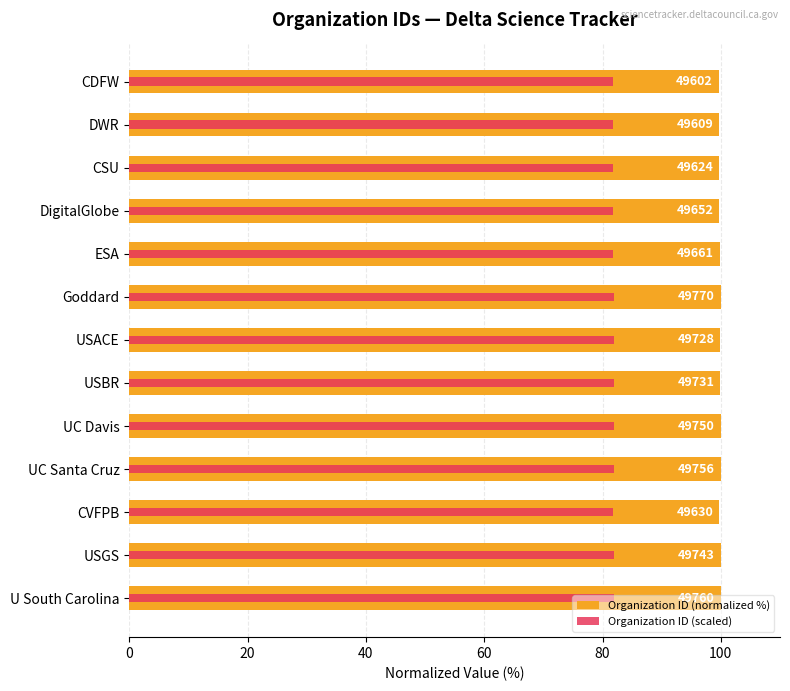

The Organization ID (normalized %) series shows 143.9 at Goddard. True or false?

False